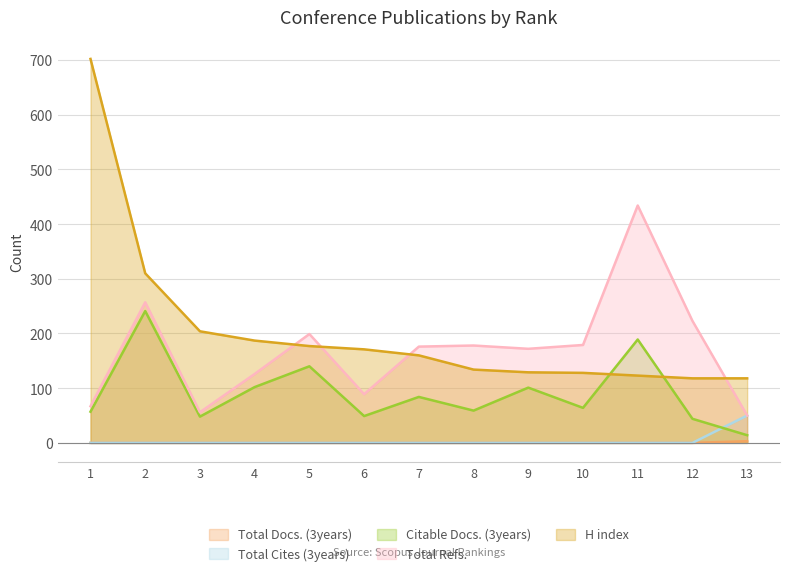

What is the sum of all H index values?

2661